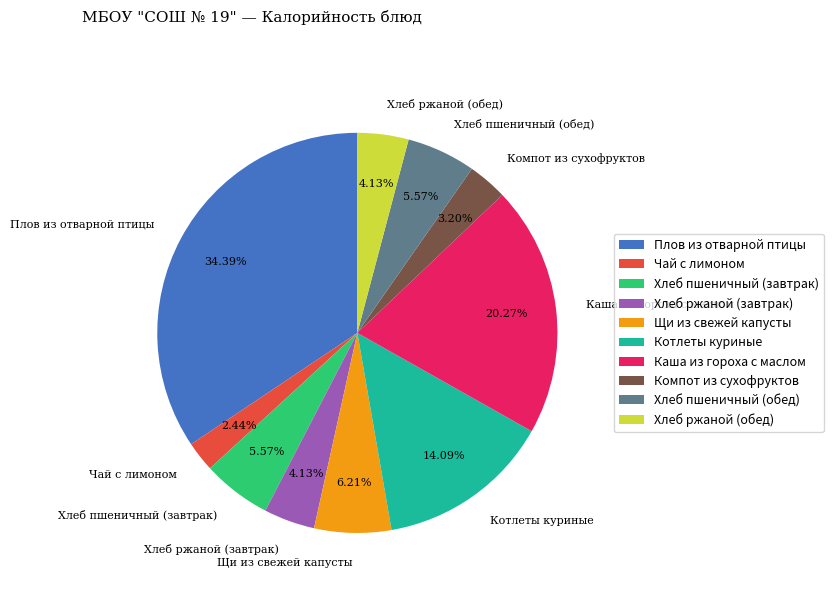

What is the largest slice in the pie chart?

Плов из отварной птицы